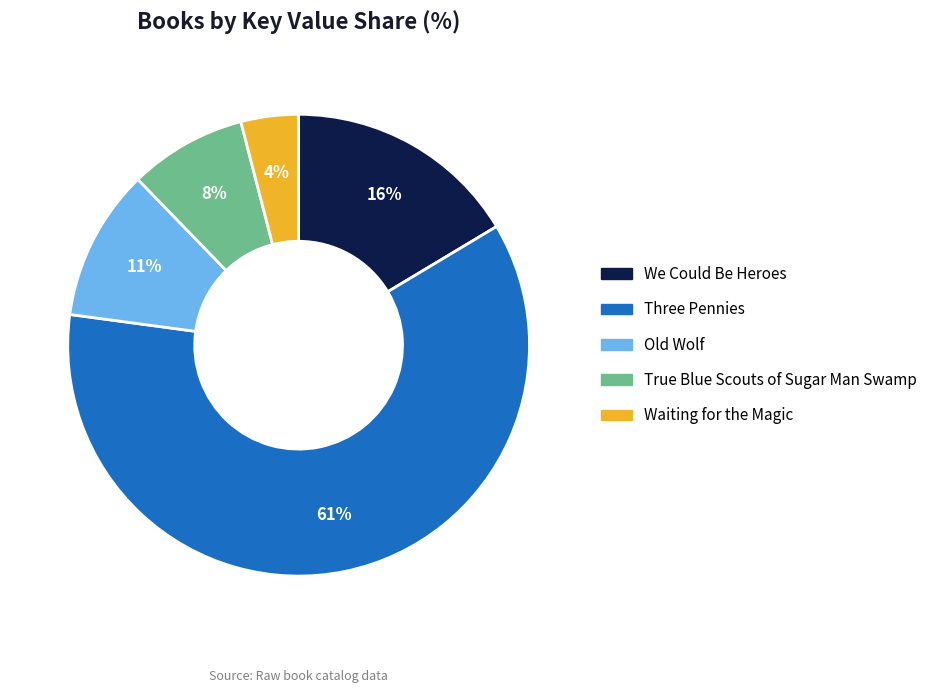

Which slice is the largest?

Three Pennies